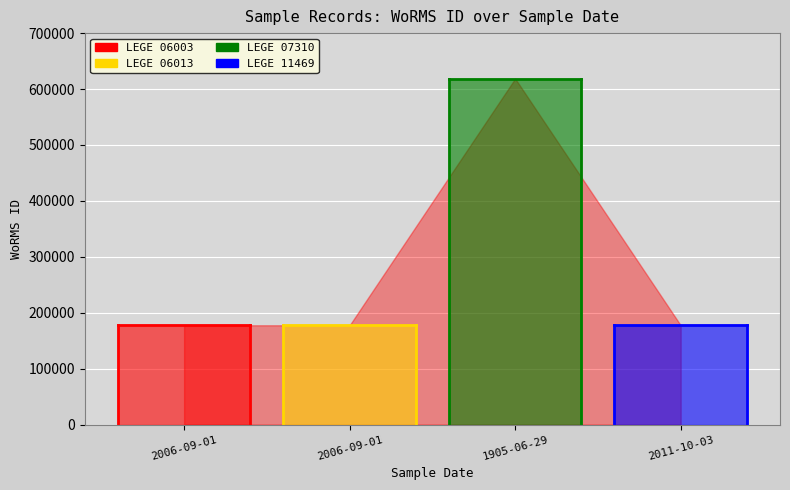

Where is the data nearest to the value 398168?

2006-09-01